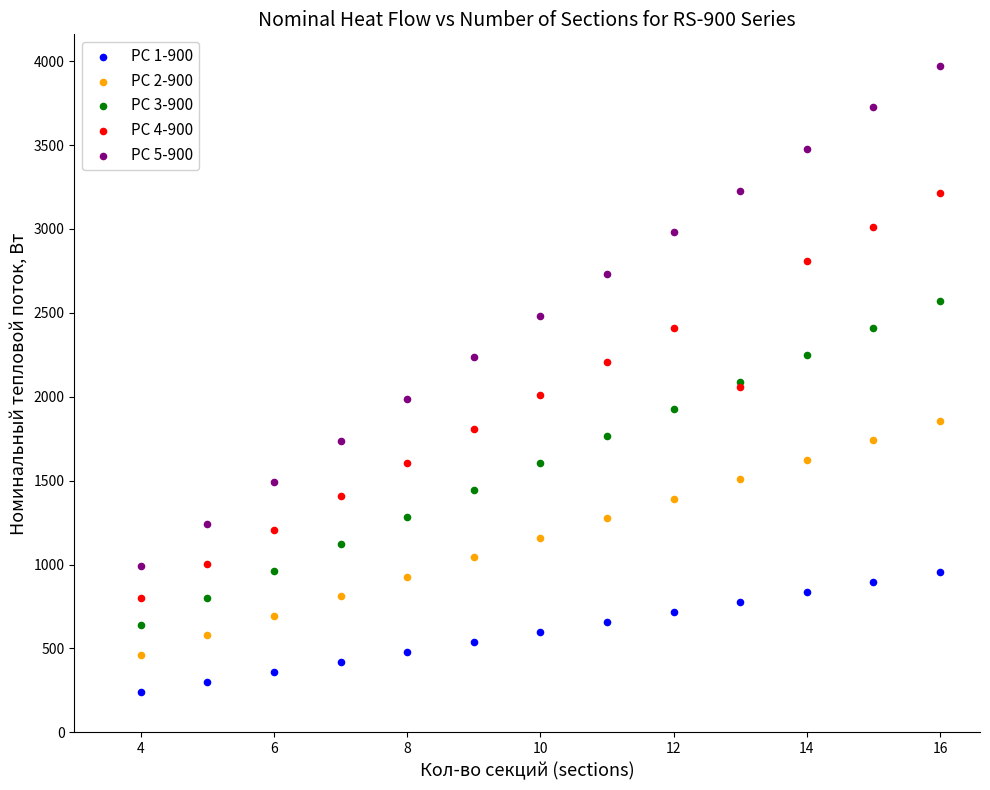

Which series has the largest Y range (max minus min)?

РС 5-900